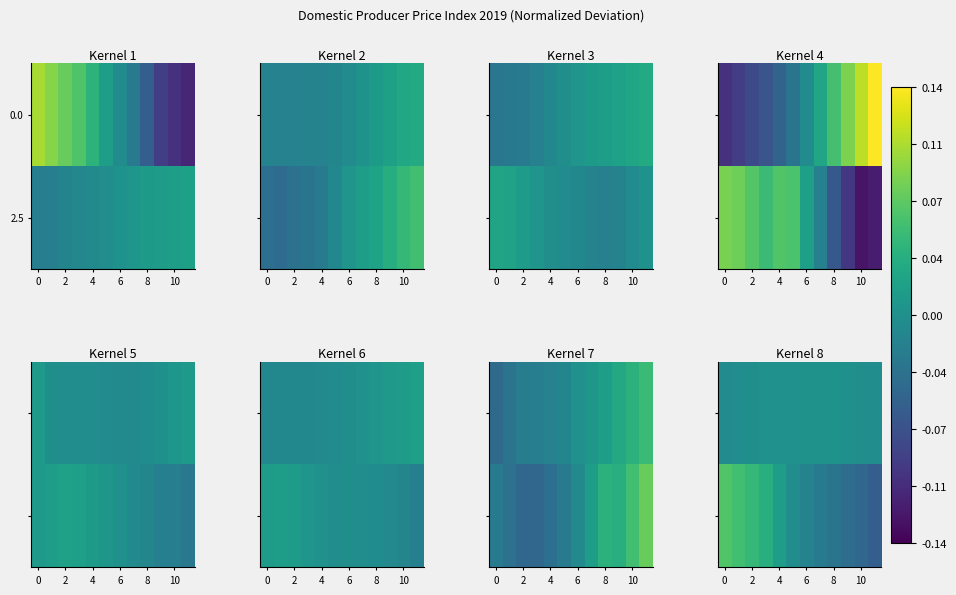

Count the number of data series in this chart.

2